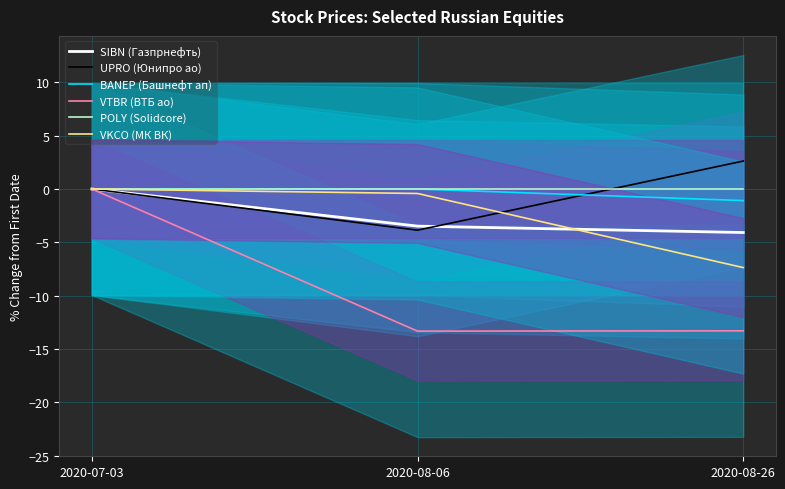

How many lines are shown in the chart?

6